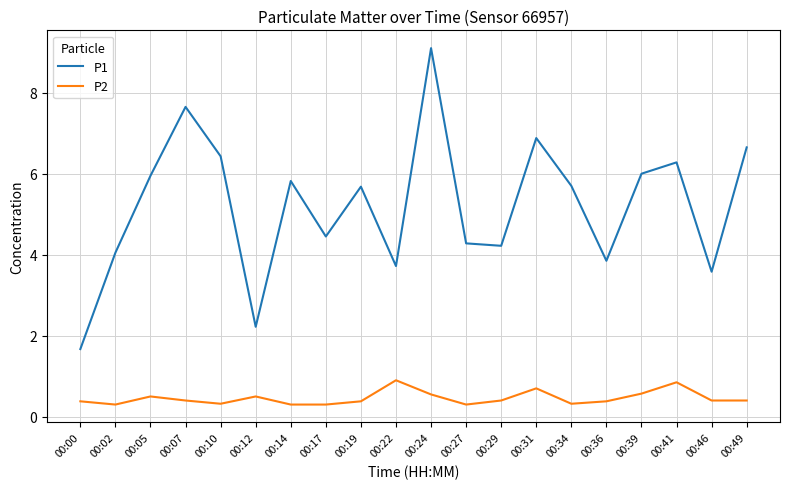

True or false: P2 and P1 intersect in this chart.

False